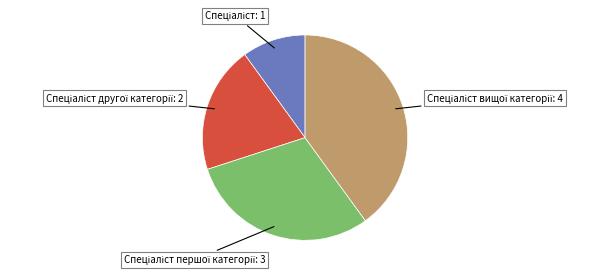

How many slices are in this pie chart?

4